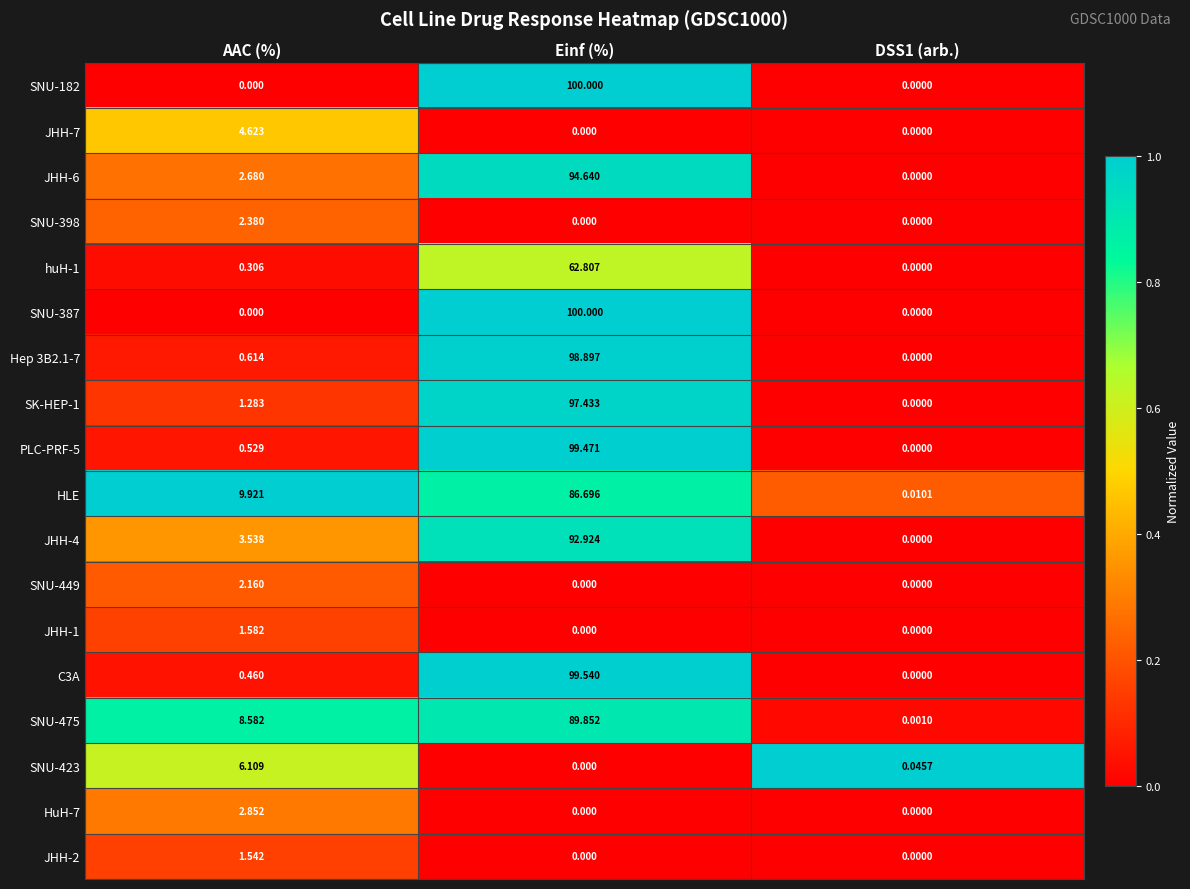

Where is SNU-475 nearest to the value 44?

AAC (%)